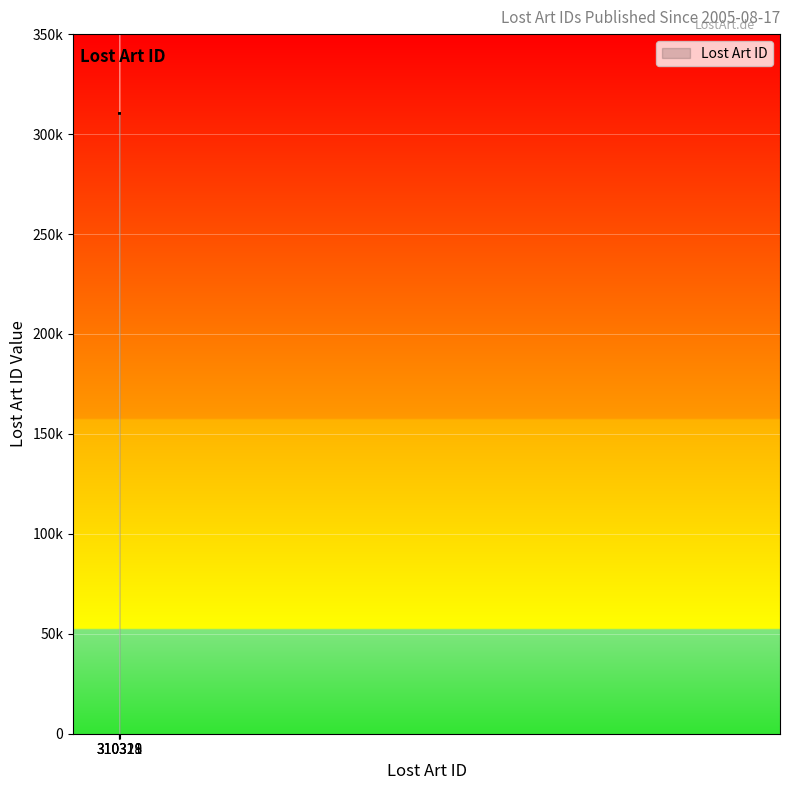

Does the chart display data point markers on the line(s)?

No